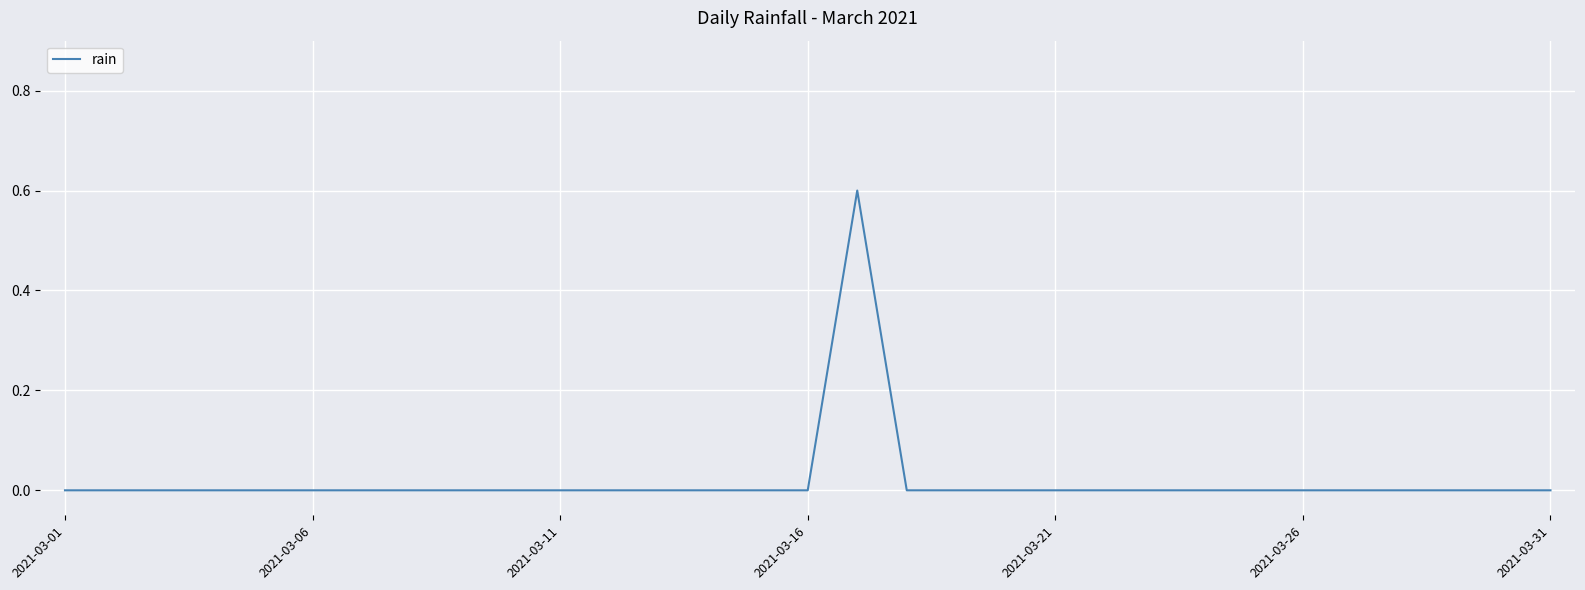

What is the maximum value shown in the chart?

0.6